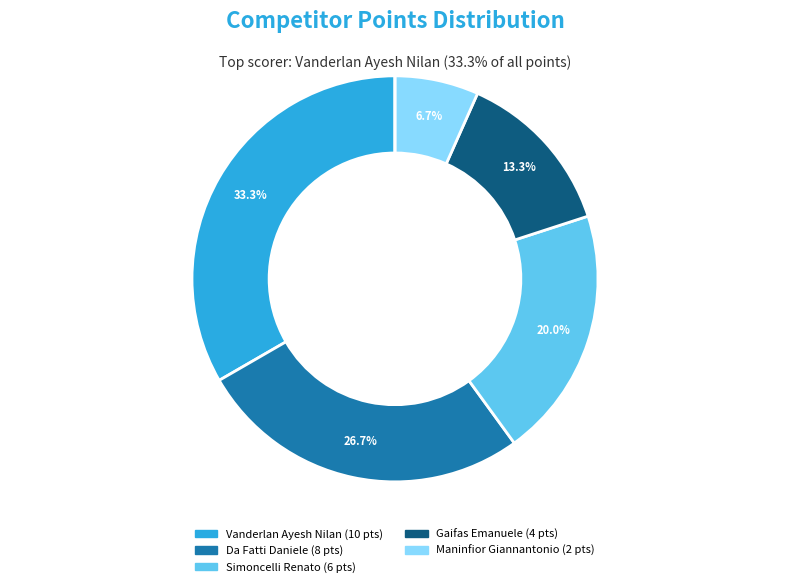

Is there any slice that represents more than half of the pie?

No